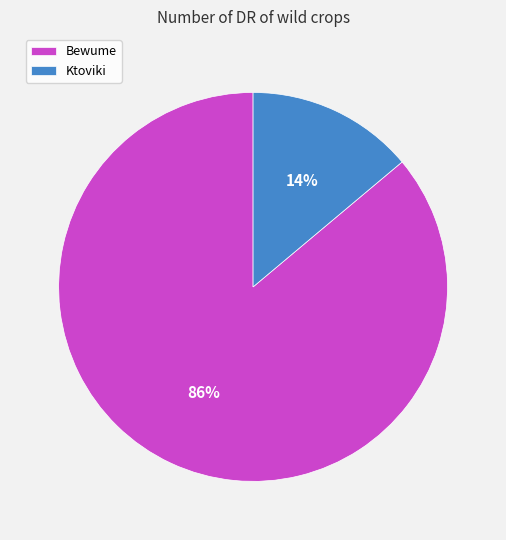

Is Ktoviki the majority of the pie?

No